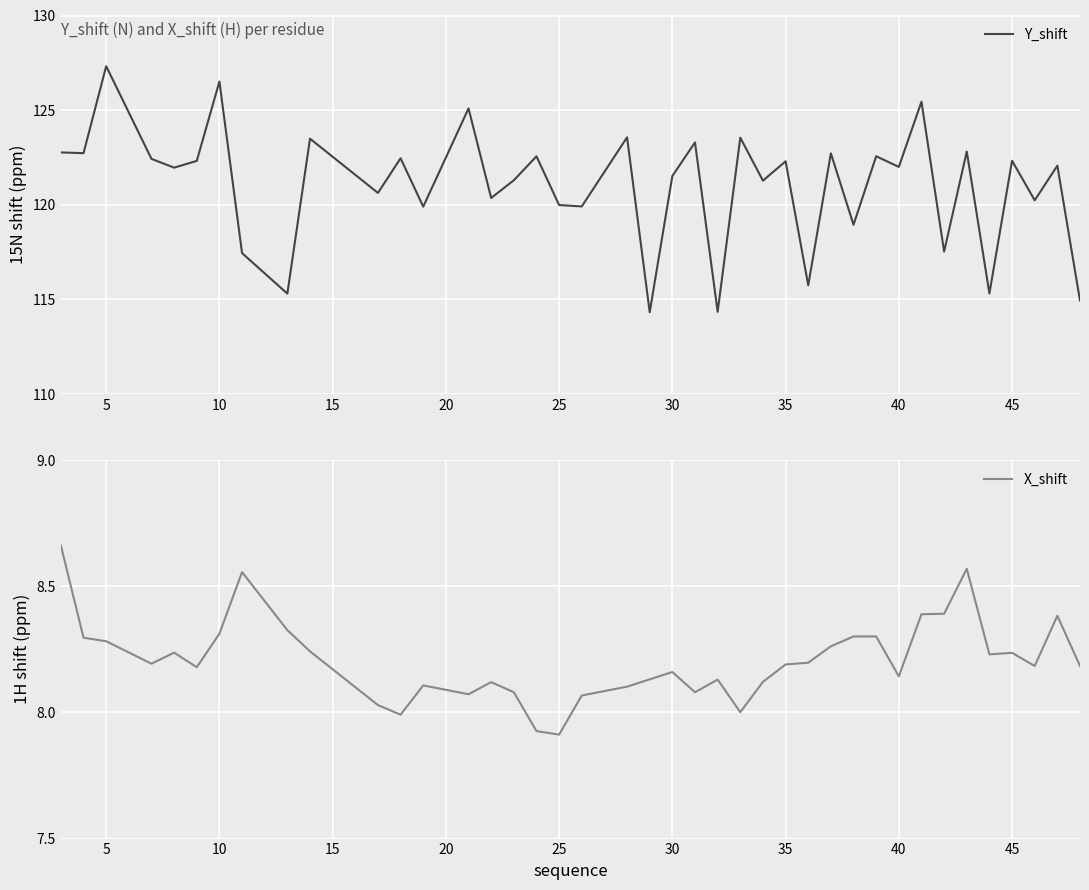

What is the highest value of the Y_shift series?

127.3